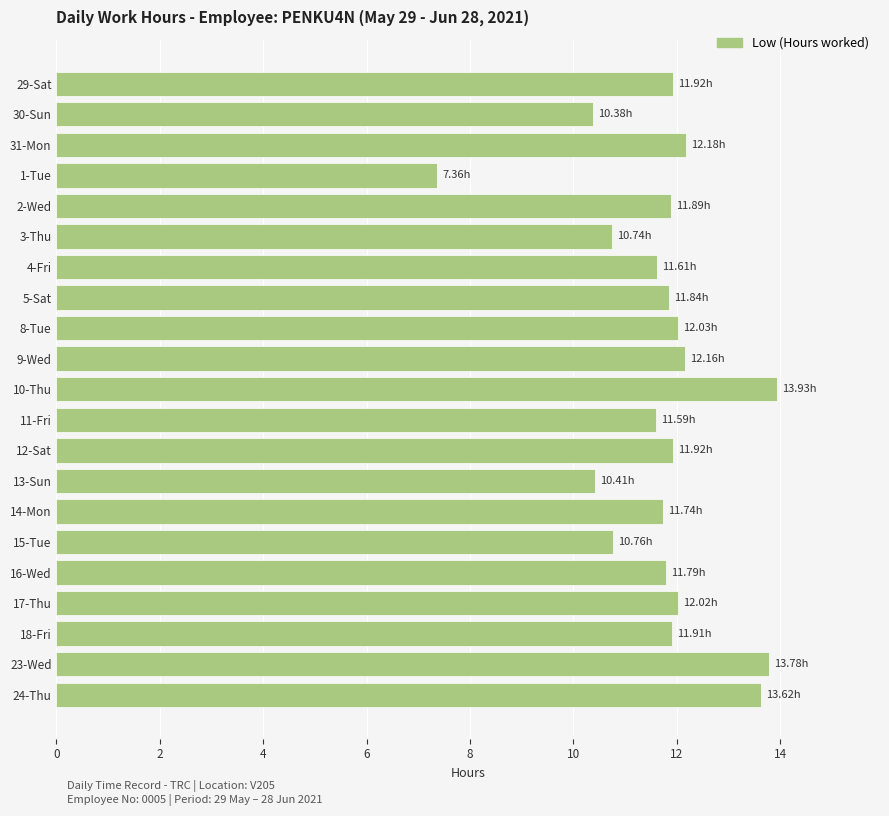

What is the difference between the values at 24-Thu and 3-Thu?

2.9